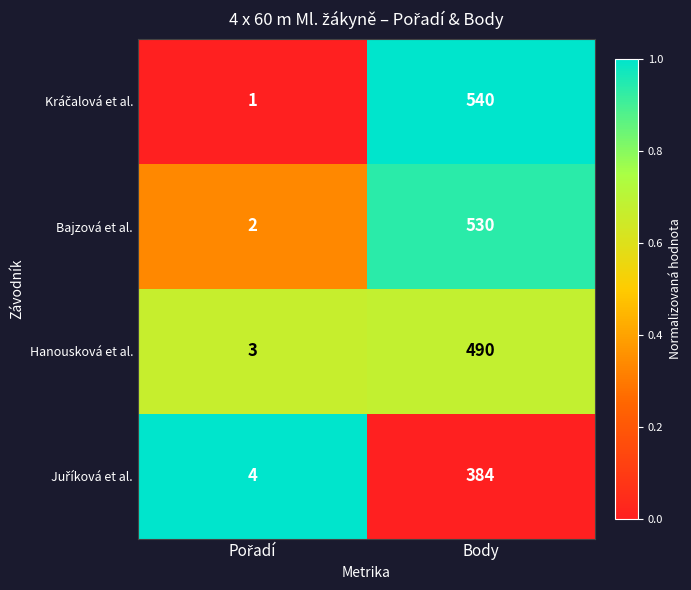

What is the difference between the maximum and minimum values in the Bajzová et al. series?

528